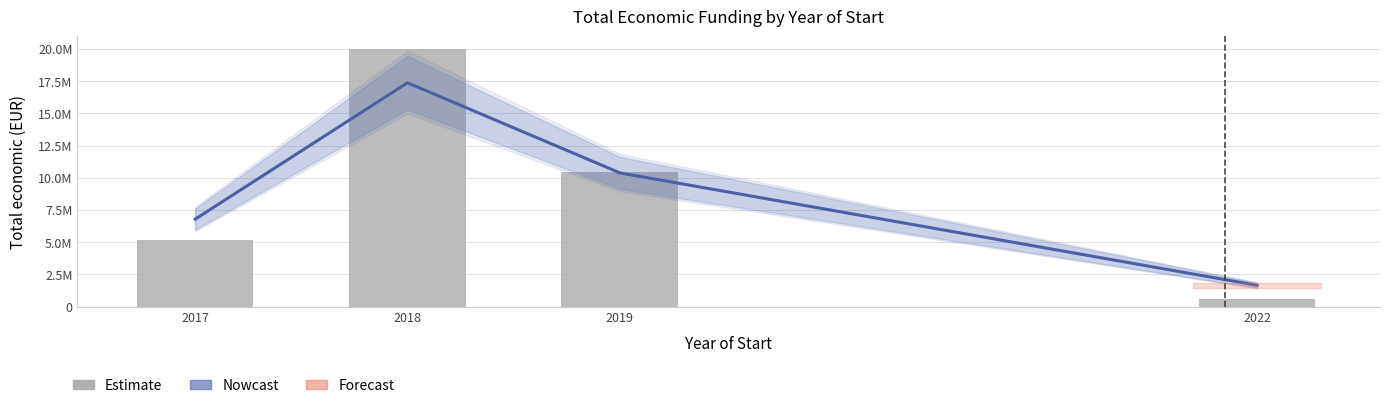

Is the value of Estimate at 2018 greater than the value of Nowcast at 2017?

Yes